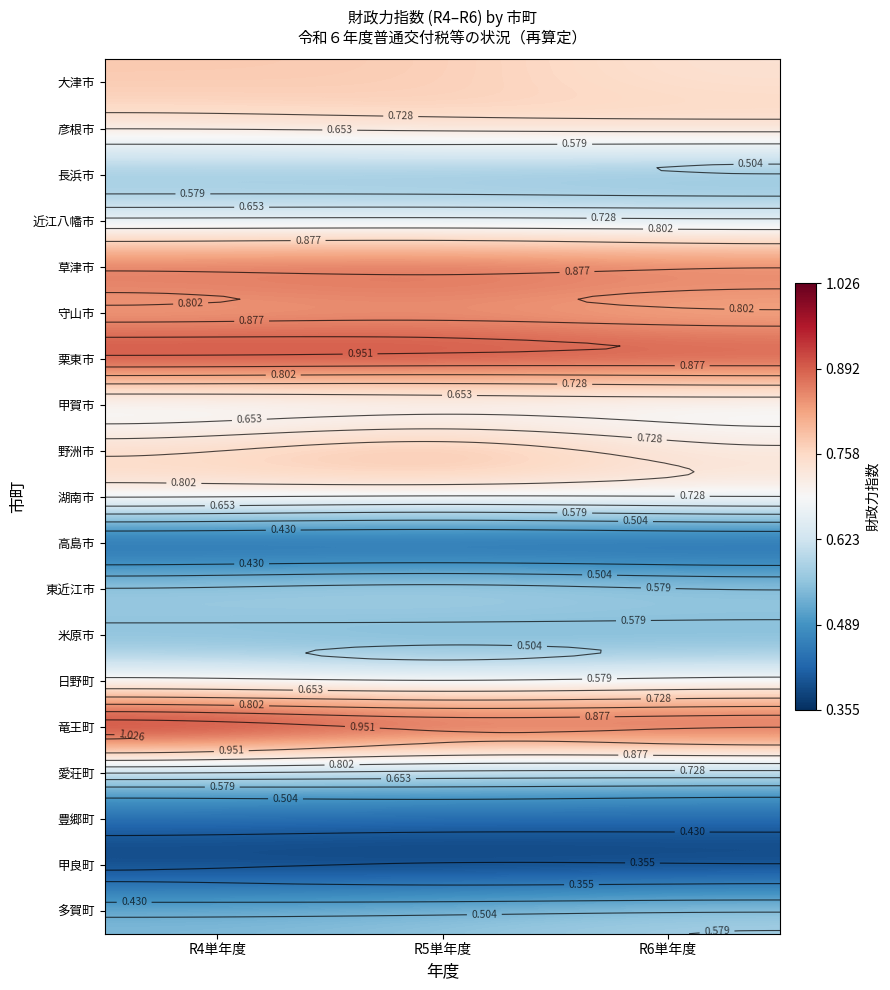

At R4単年度, list the series in order from largest to smallest.

竜王町, 栗東市, 草津市, 守山市, 大津市, 野洲市, 彦根市, 湖南市, 日野町, 近江八幡市, 甲賀市, 東近江市, 愛荘町, 多賀町, 長浜市, 米原市, 豊郷町, 高島市, 甲良町